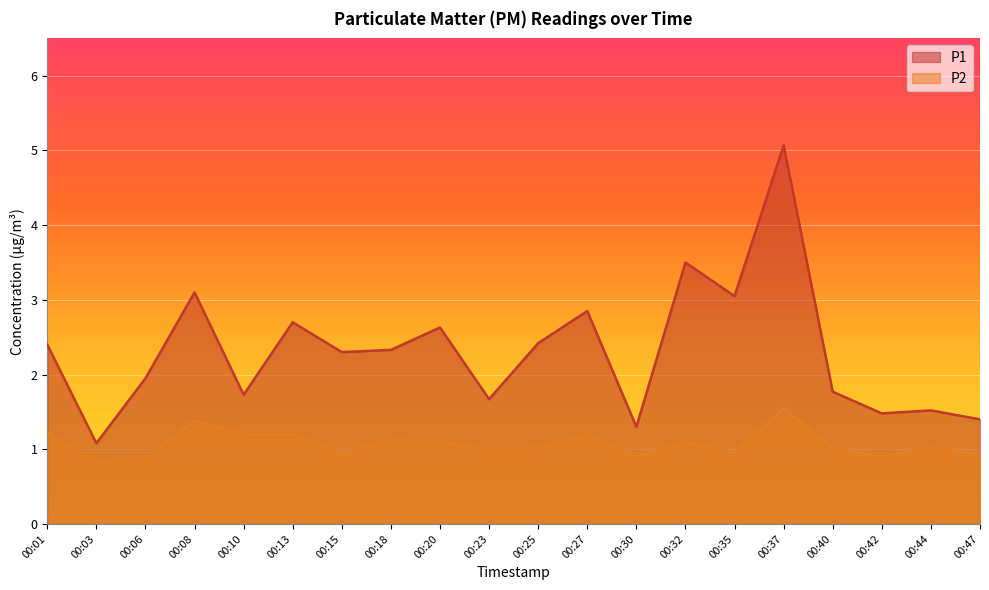

What is the difference between the second highest and minimum values in the P1 series?

2.4